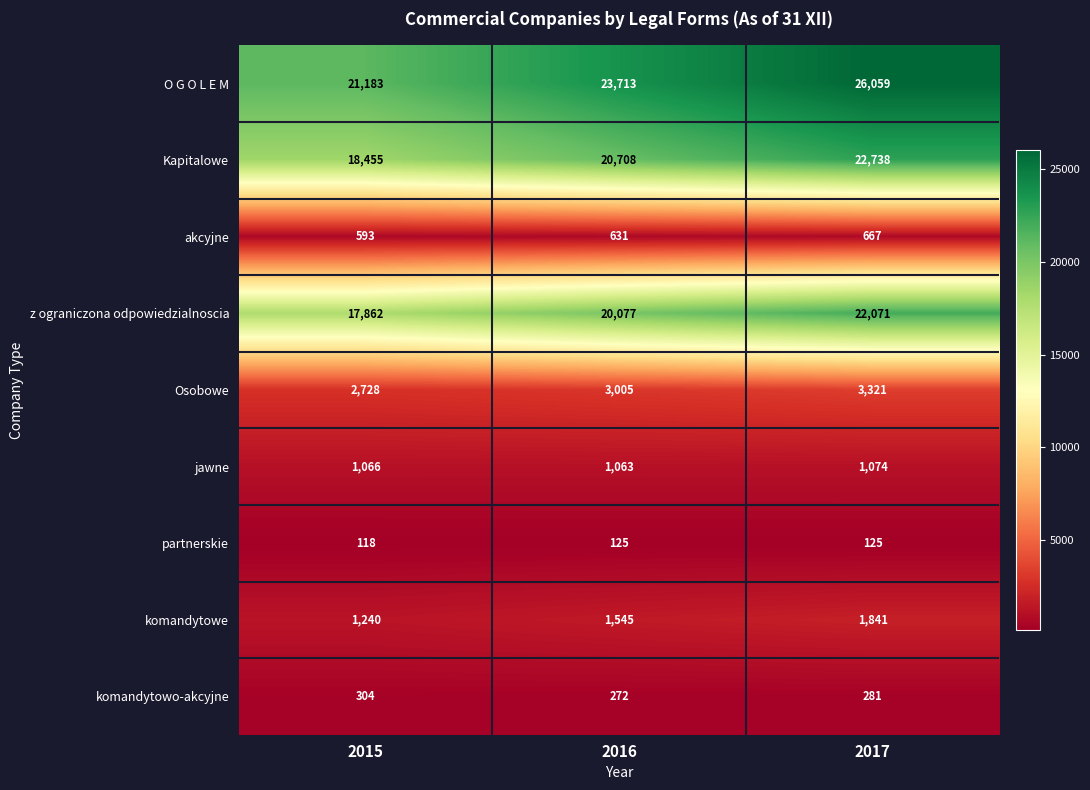

What is the sum of the z ograniczona odpowiedzialnoscia values at 2017 and 2015?

39933